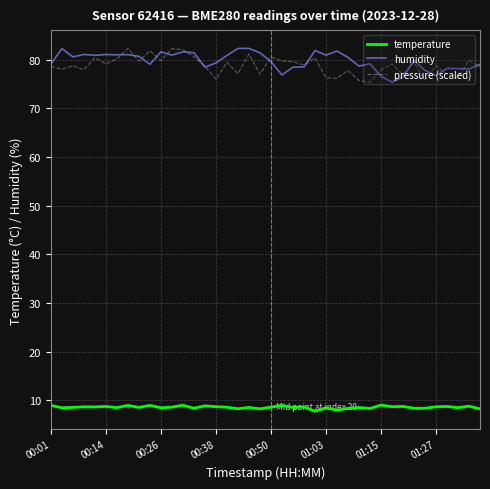

What is the highest value of the humidity series?

82.3